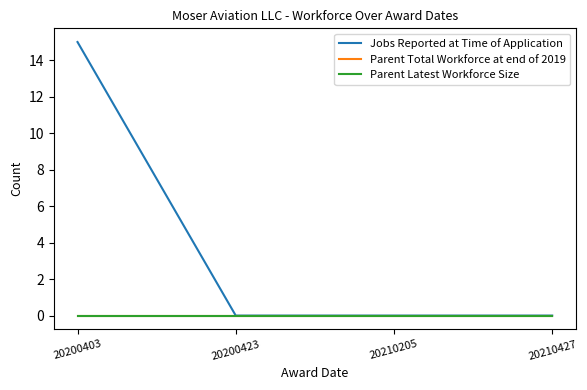

Is this an area chart (filled region under the line)?

No